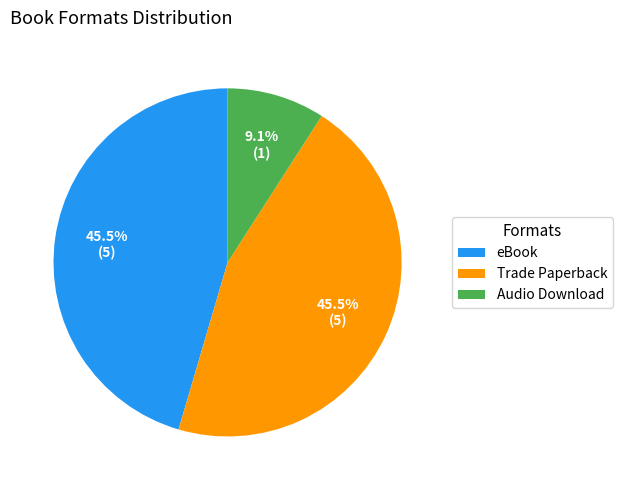

Combined, do Trade Paperback and eBook account for over 50%?

Yes